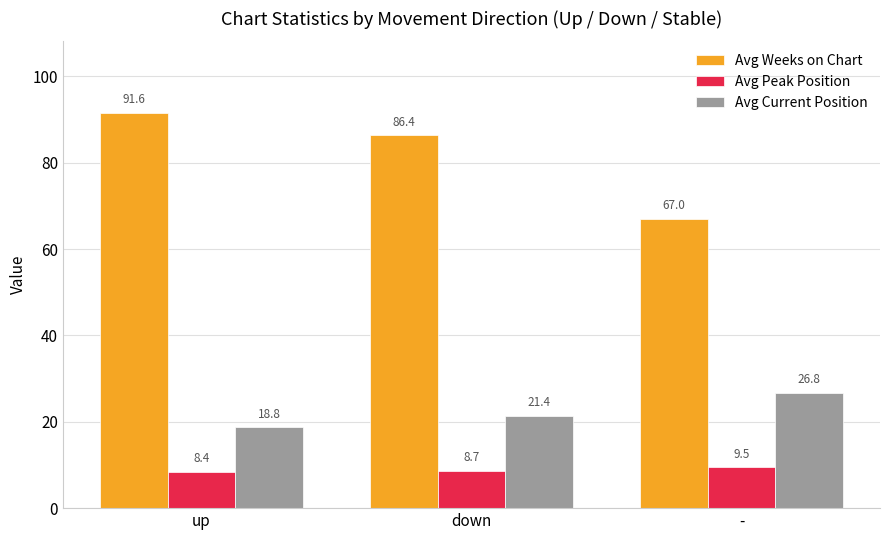

The Avg Peak Position series shows 8.4 at up. True or false?

True